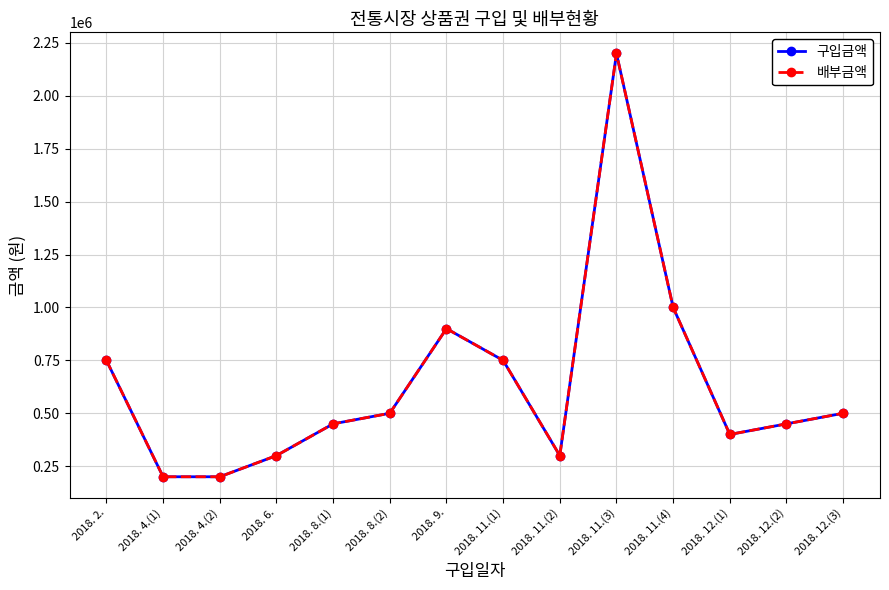

Reading right to left, transcribe all the data shown in this chart.

구입금액: 500000	450000	400000	1000000	2200000	300000	750000	900000	500000	450000	300000	200000	200000	750000
배부금액: 500000	450000	400000	1000000	2200000	300000	750000	900000	500000	450000	300000	200000	200000	750000